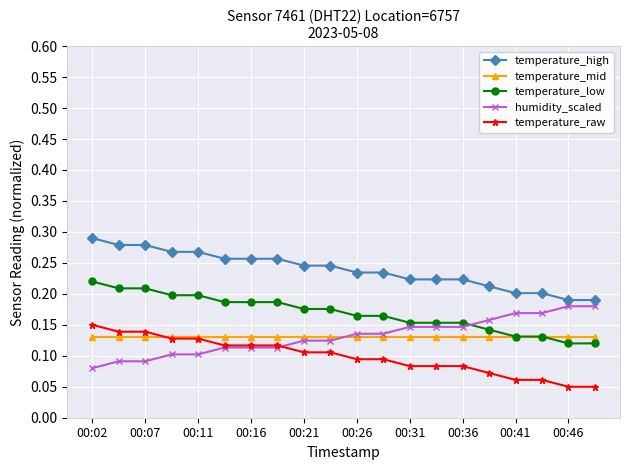

How many temperature_raw values are between 0 and 1?

20